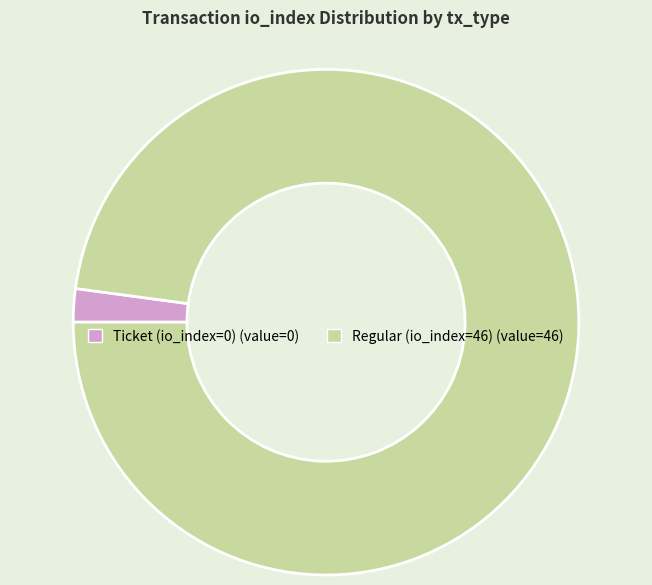

What is the ratio of the value at Regular (io_index=46) to the value at Ticket (io_index=0)?

46.0